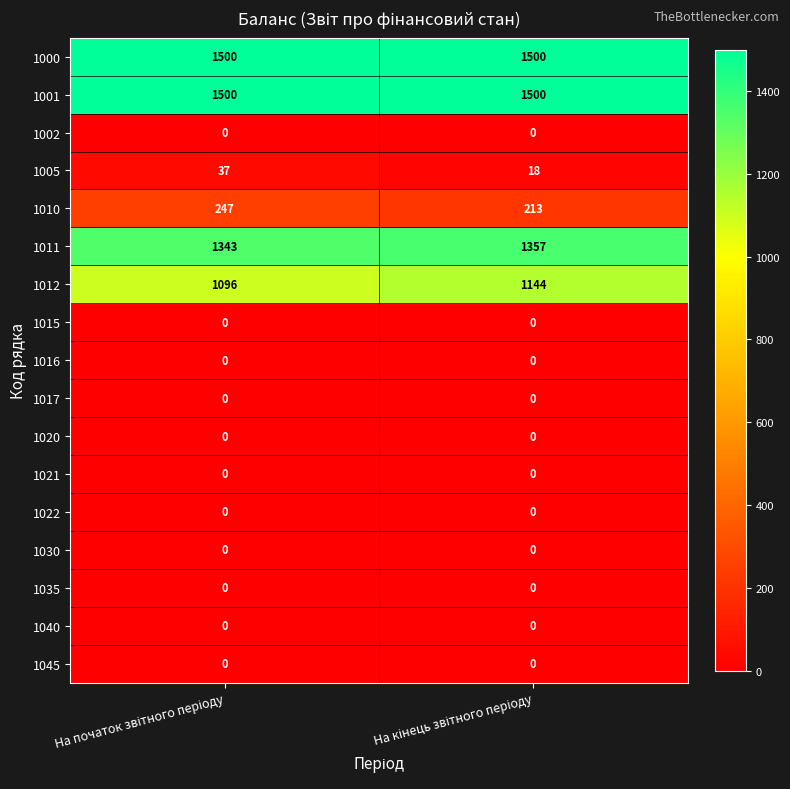

Which series has the widest spread of values?

1012